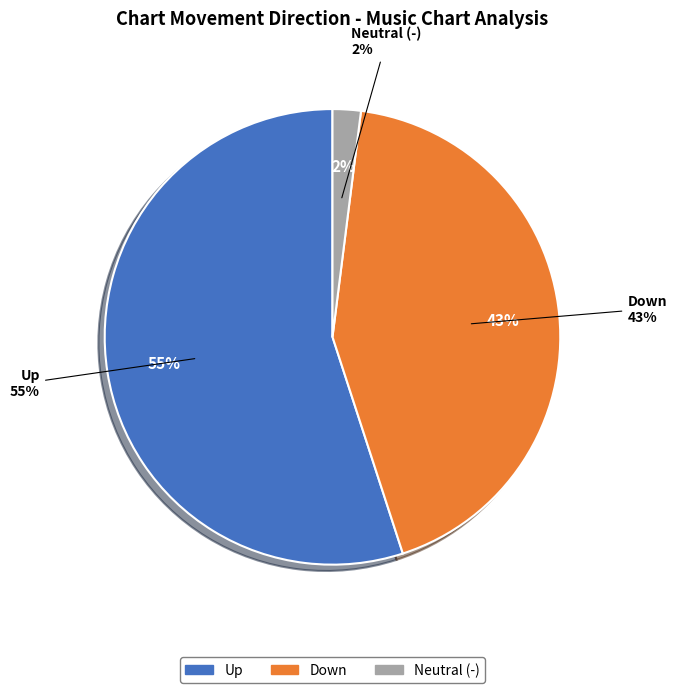

How many slices are in this pie chart?

3